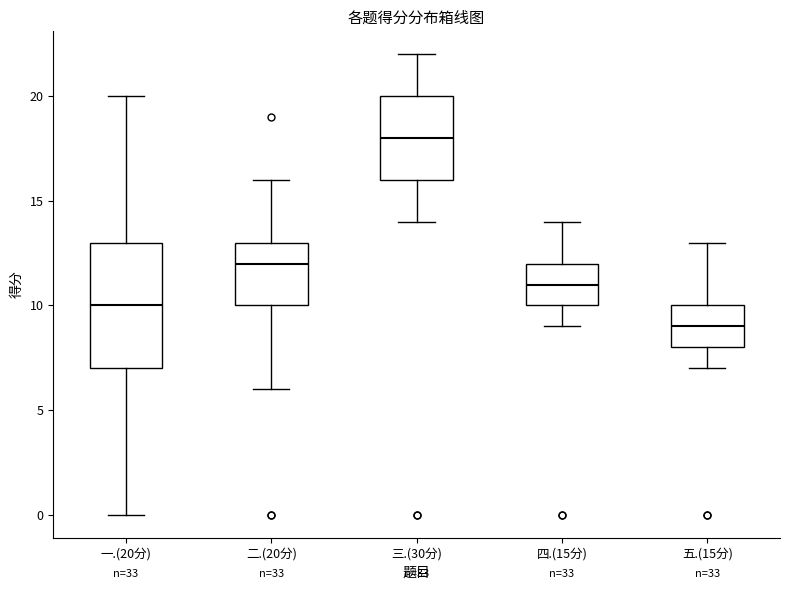

Reading left to right, read every box against the y-axis: the position of its median line, the range the box covers, and the ends of its whiskers. The values are not printed on the chart, so give them approximately, as read against the axis.

一.(20分): median 10, box 7 to 13, whiskers 0 to 20
二.(20分): median 12, box 10 to 13, whiskers 6 to 16
三.(30分): median 18, box 16 to 20, whiskers 14 to 22
四.(15分): median 11, box 10 to 12, whiskers 9 to 14
五.(15分): median 9, box 8 to 10, whiskers 7 to 13